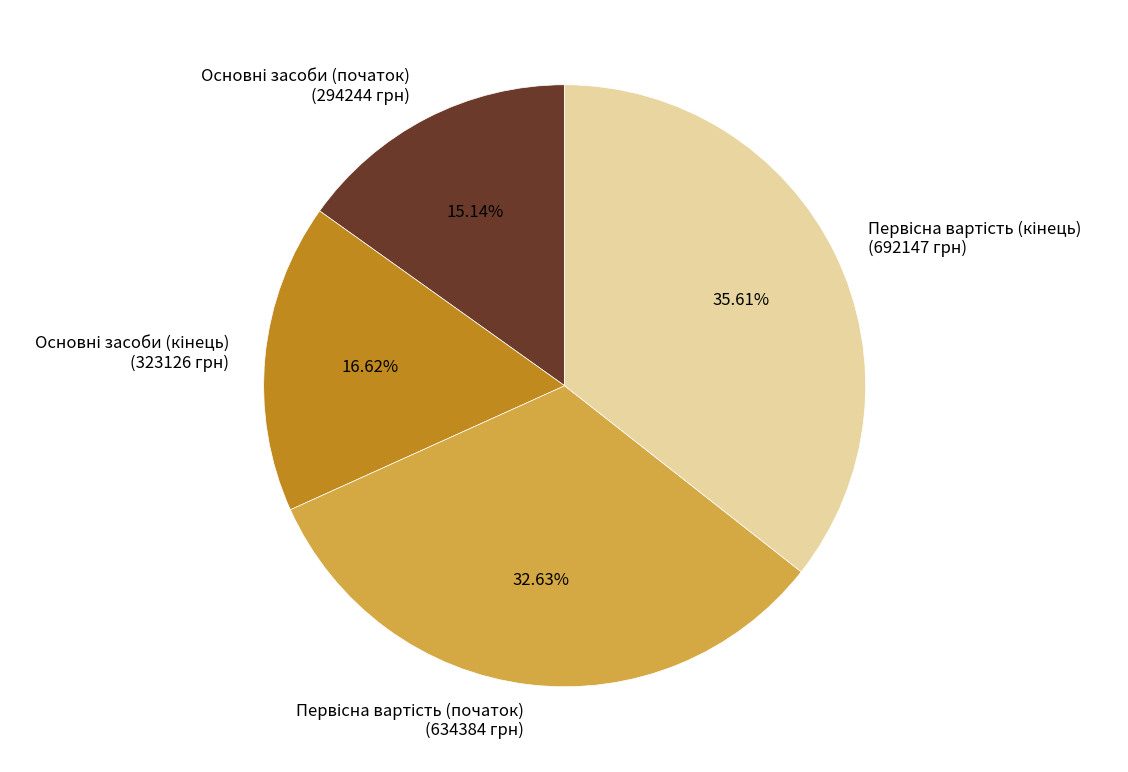

Is there any slice that represents more than half of the pie?

No